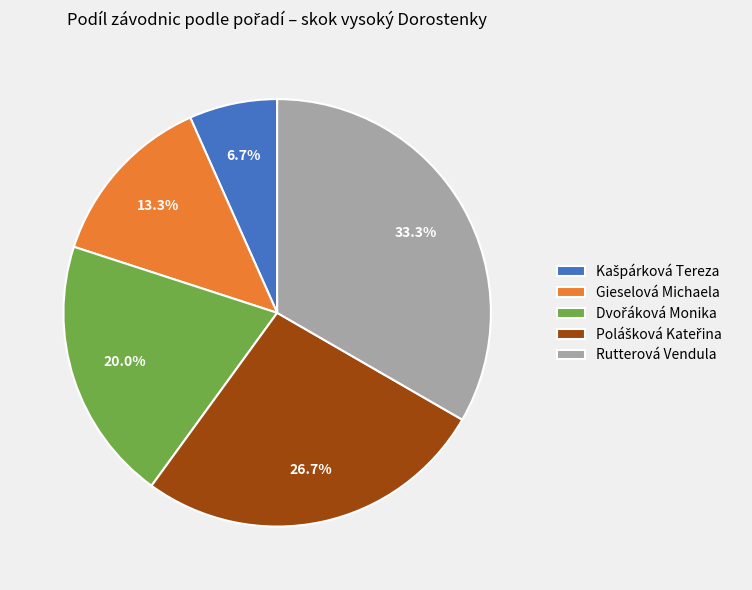

Which slice is the largest?

Rutterová Vendula